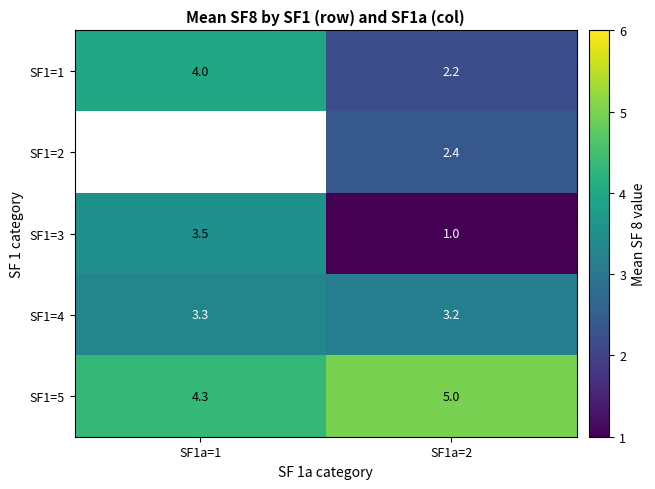

True or false: row_4 has a value of 2.8 at SF1a=1.

False